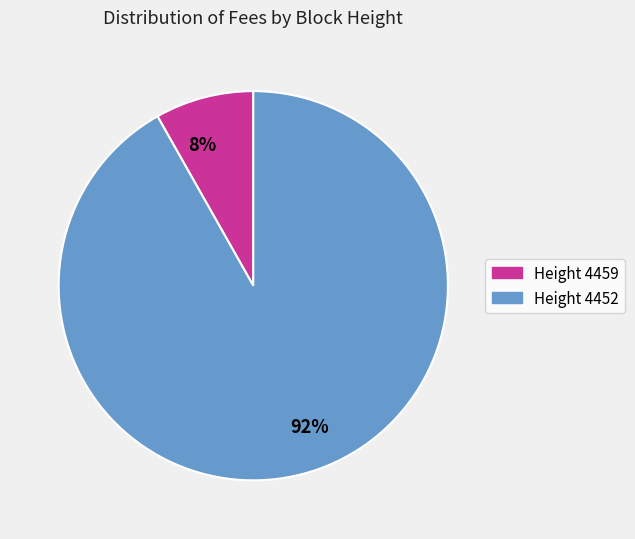

Combined, do Height 4452 and Height 4459 account for over 50%?

Yes